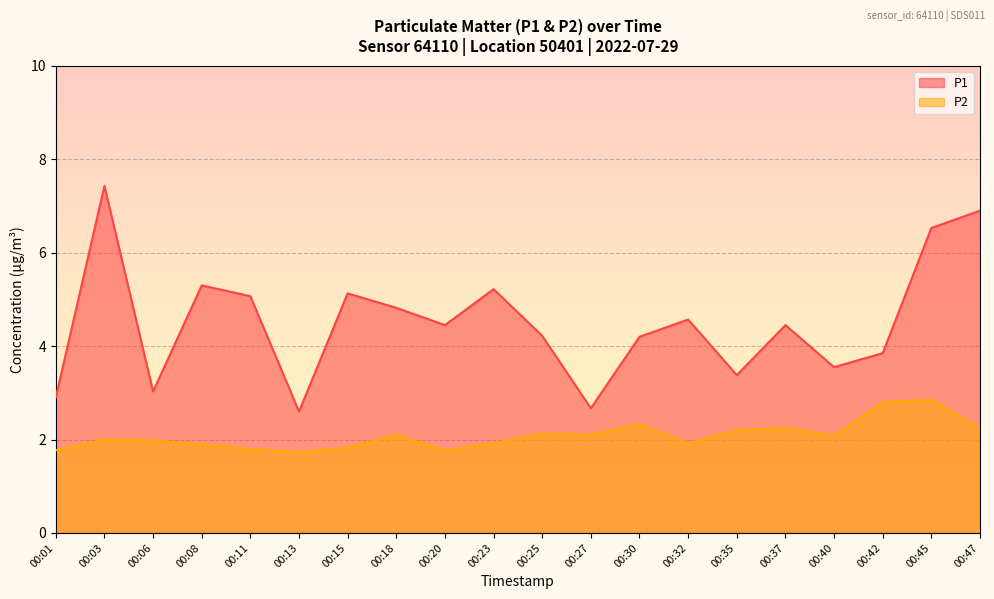

The value of P2 at 00:37 is 0.9. True or false?

False